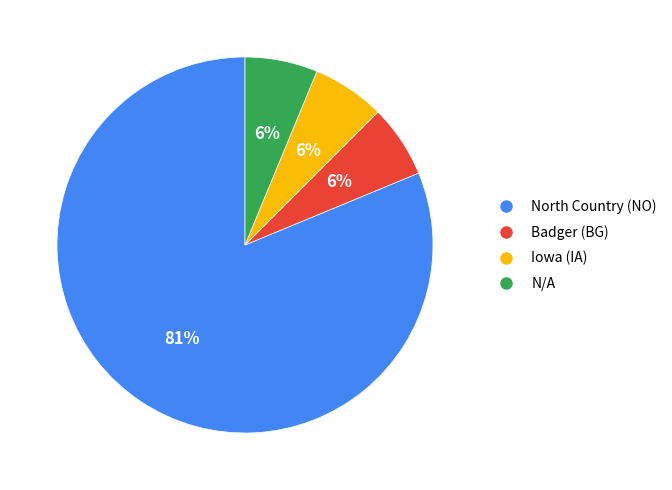

The North Country (NO) slice represents 81% of the pie. True or false?

True